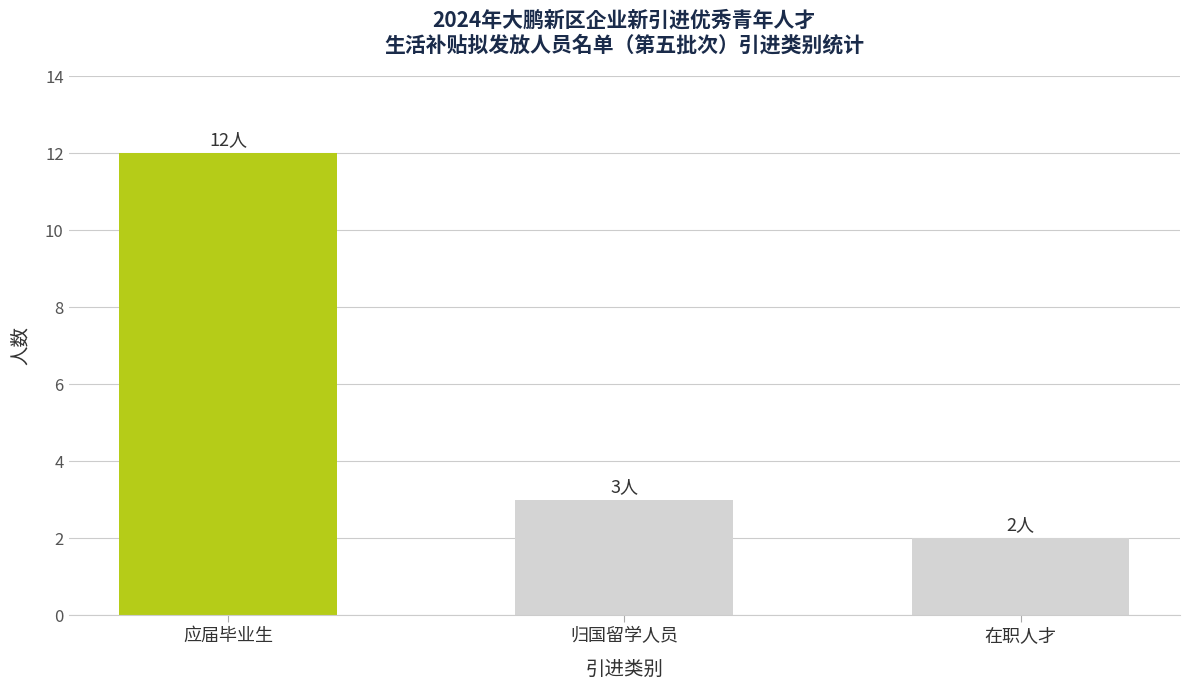

List the labels in order of value, smallest first.

在职人才, 归国留学人员, 应届毕业生